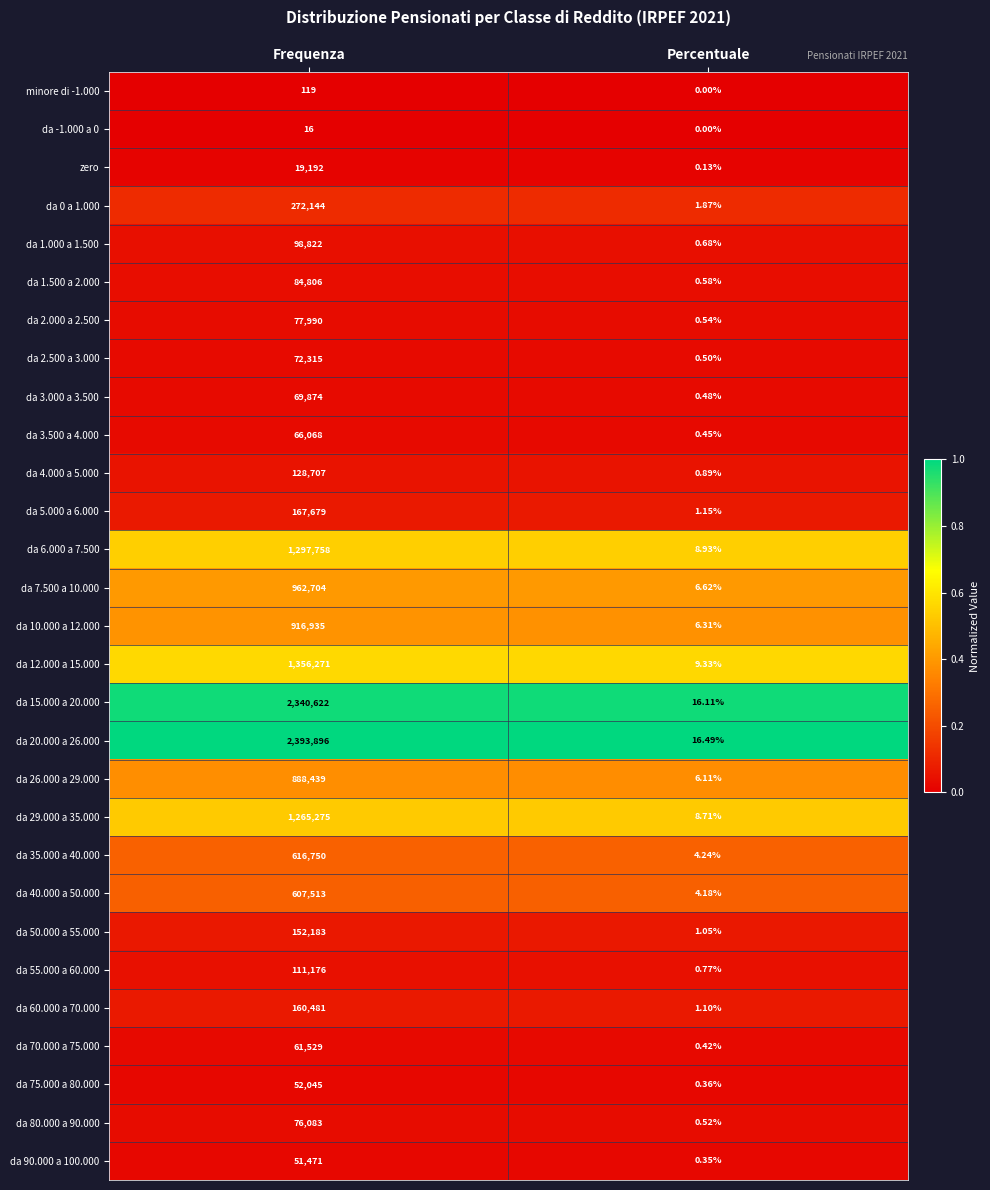

Where is da 75.000 a 80.000 nearest to the value 26022?

Percentuale